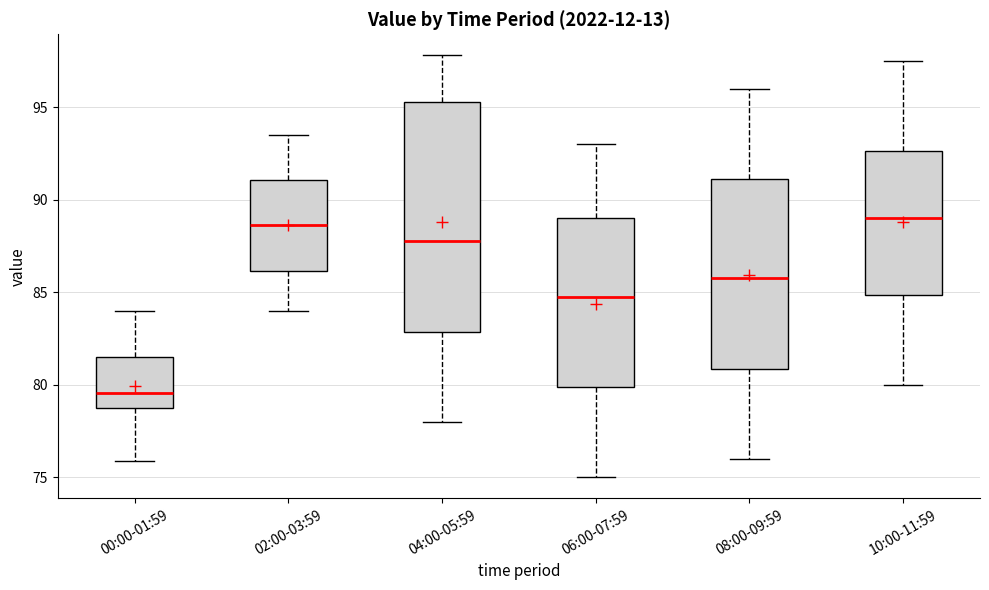

Comparing the boxes themselves (not the whiskers), which one is the tallest?

04:00-05:59